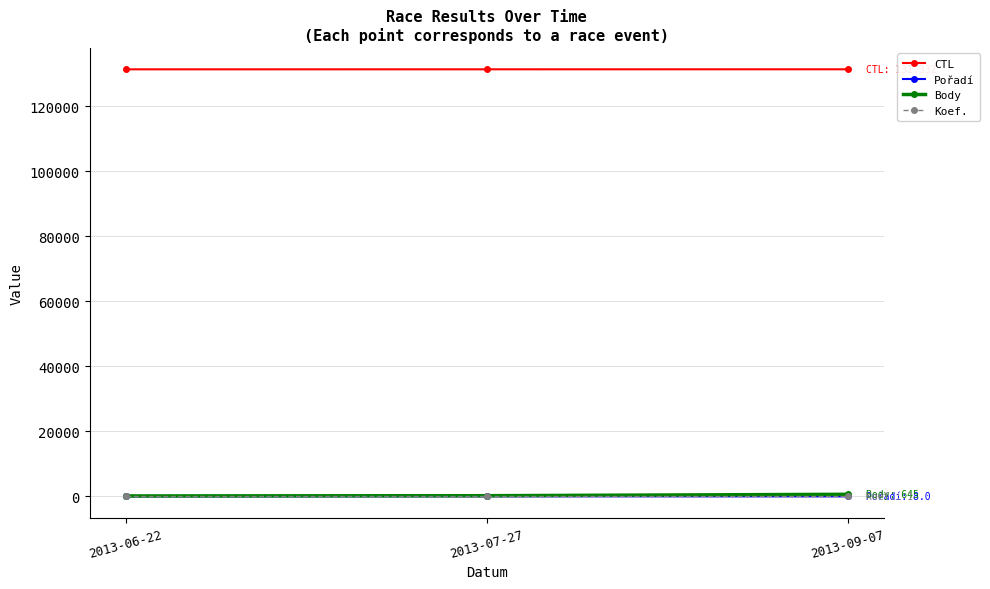

What is the label of the 1st point from the left?

2013-06-22